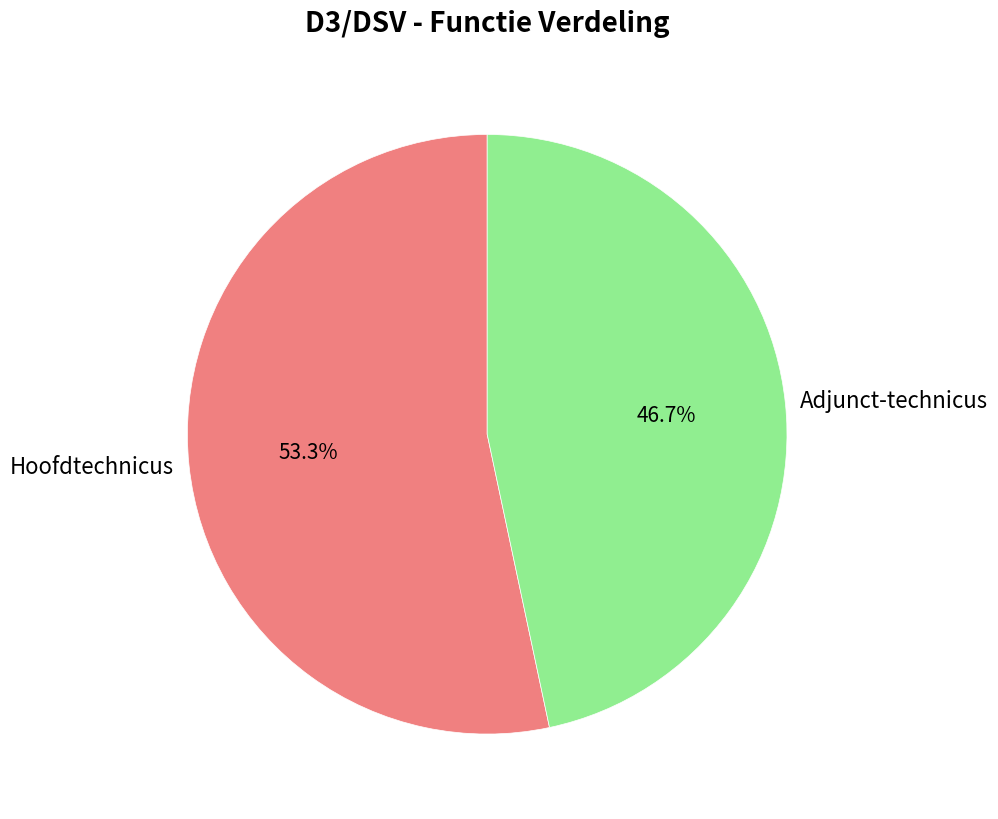

How many segments does this pie chart have?

2